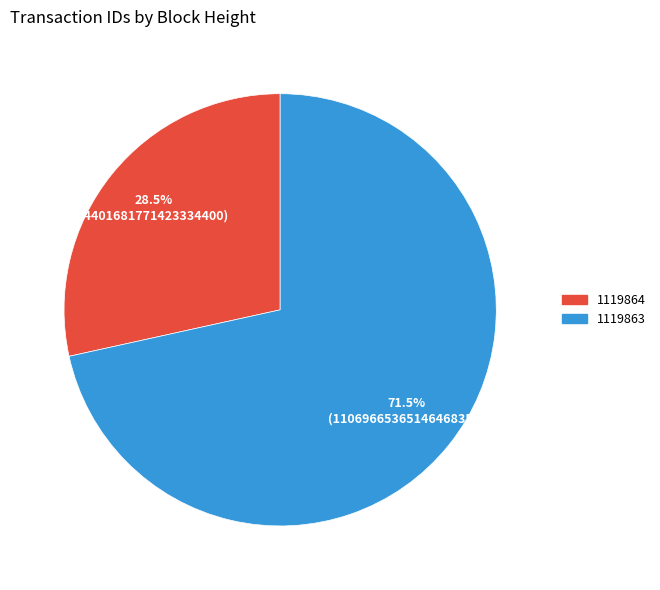

Approximately how many times larger is the value at 1119864 compared to 1119863?

0.4